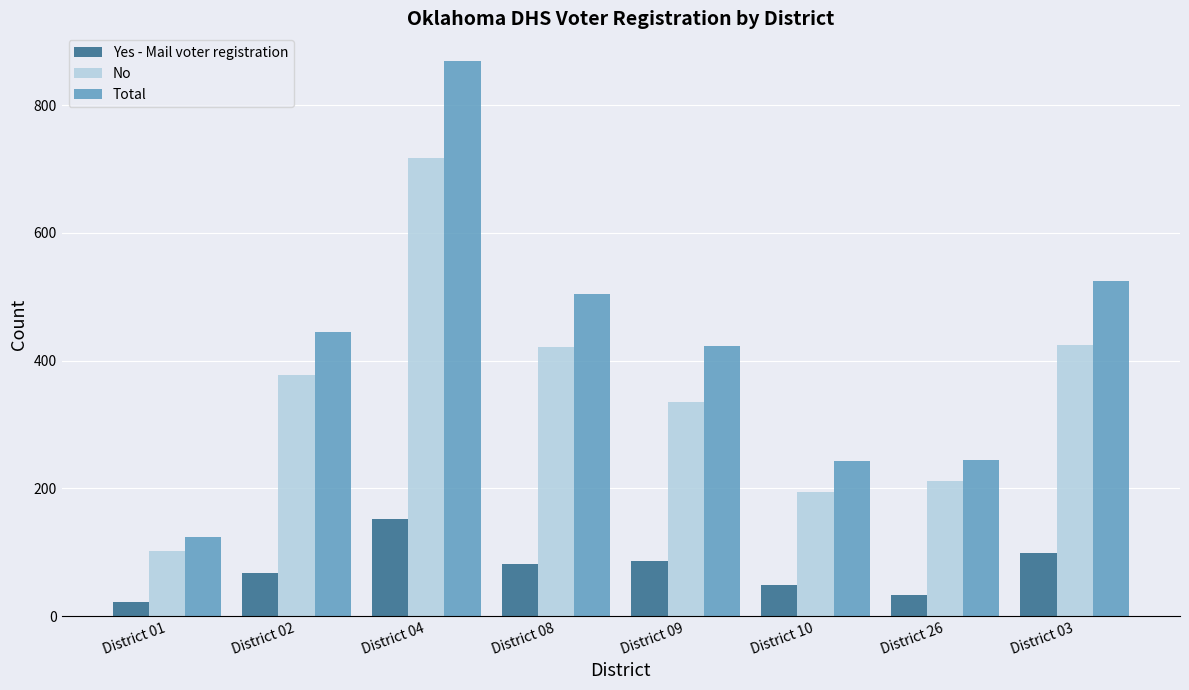

What is the label of the 5th bar from the right?

District 08